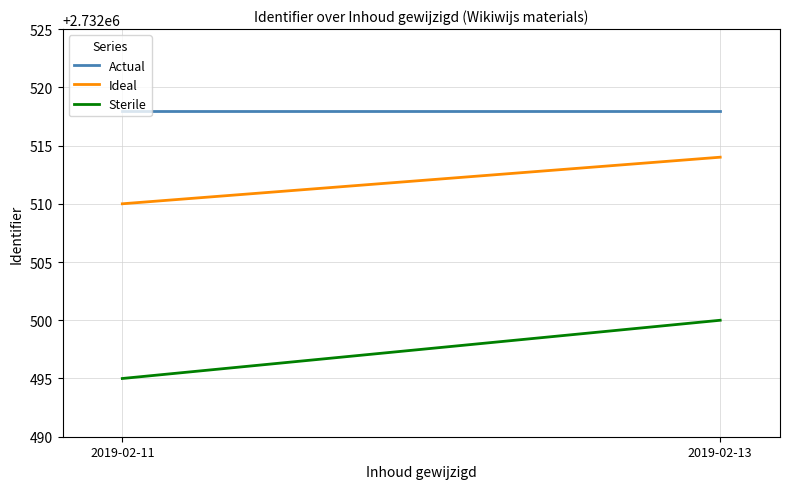

Which series has the largest total across all categories?

Actual